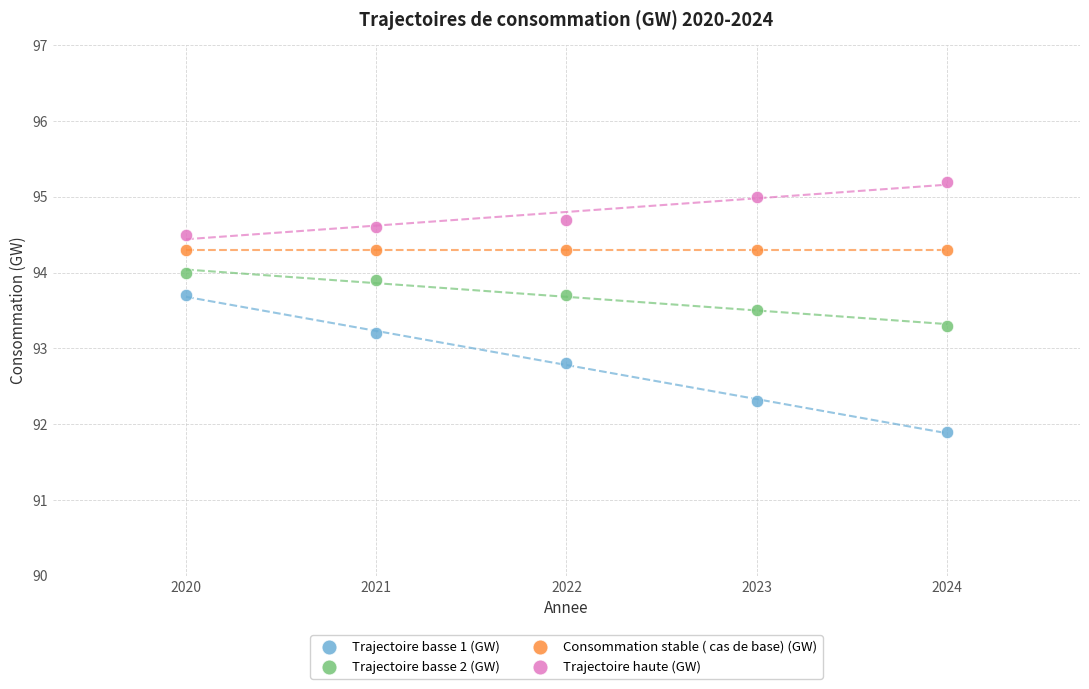

Which series reaches the minimum Y coordinate?

Trajectoire basse 1 (GW)